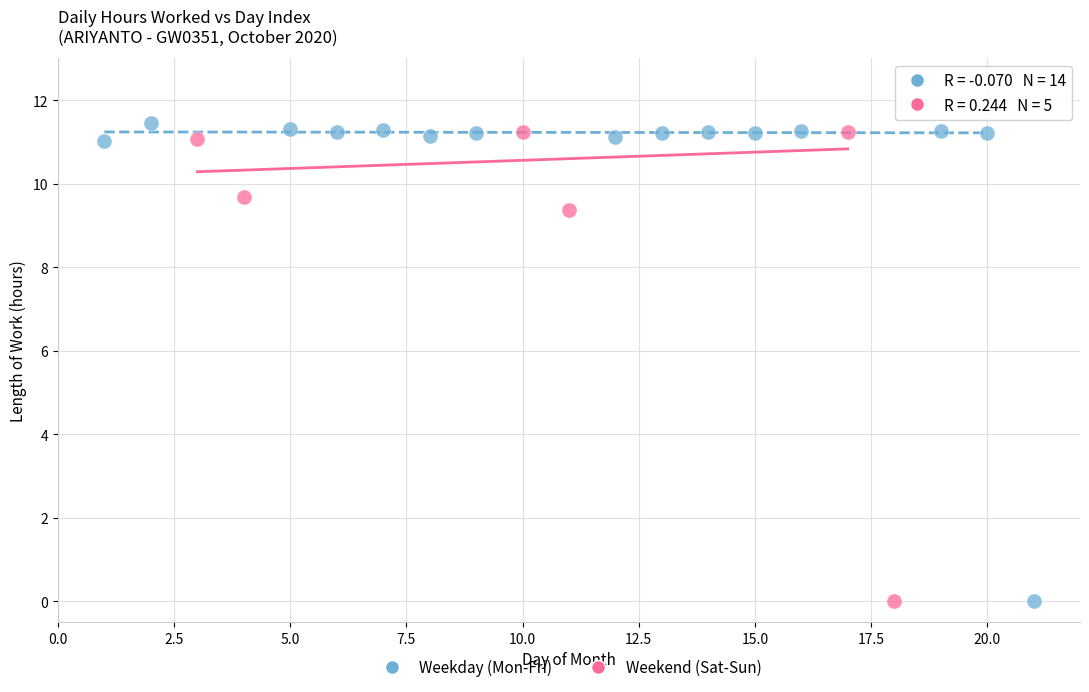

Which series has the largest Y range (max minus min)?

Weekday (Mon-Fri)